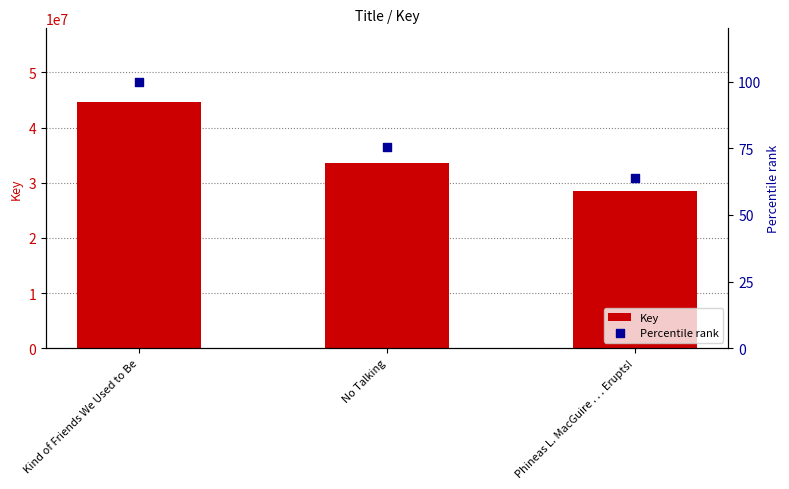

Is the value of Percentile rank at No Talking greater than the value of Key at No Talking?

No